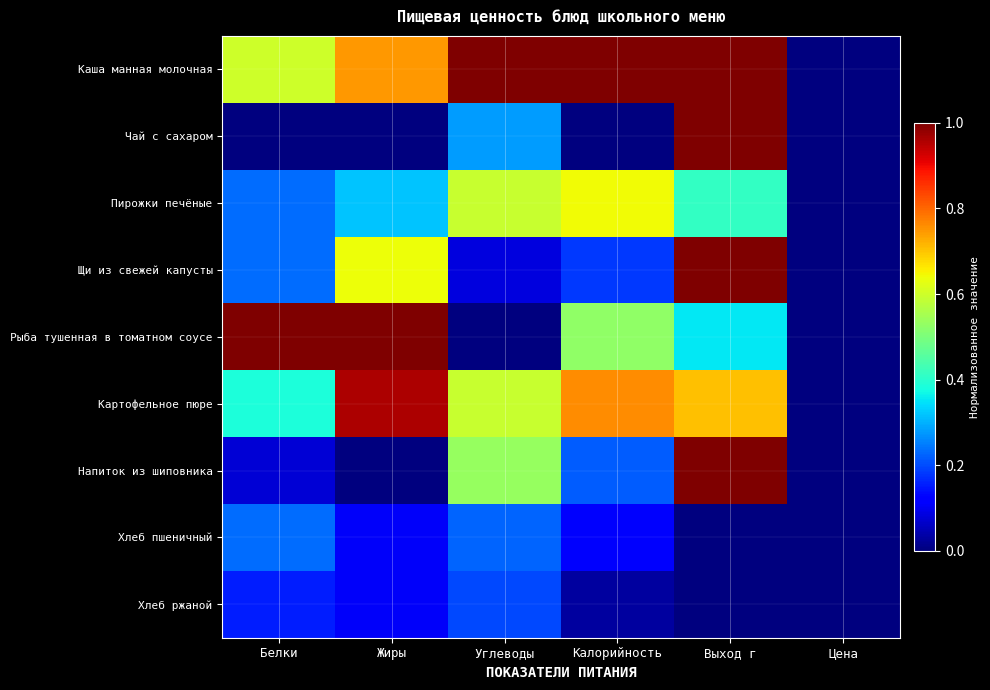

Which series has the widest spread of values?

Каша манная молочная